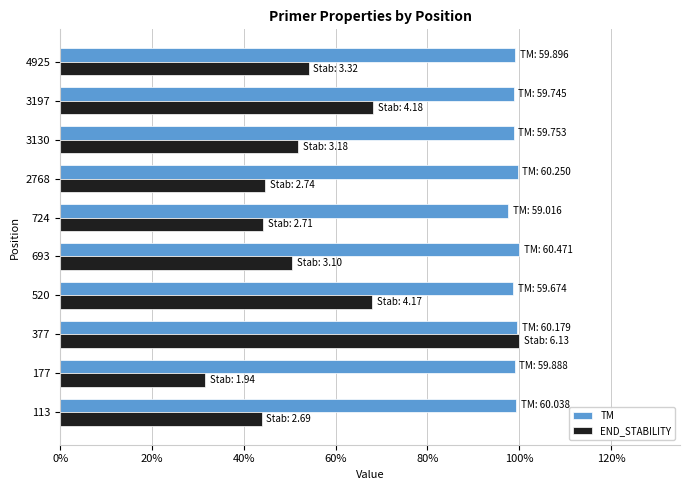

What are all the series names shown in the legend?

TM, END_STABILITY